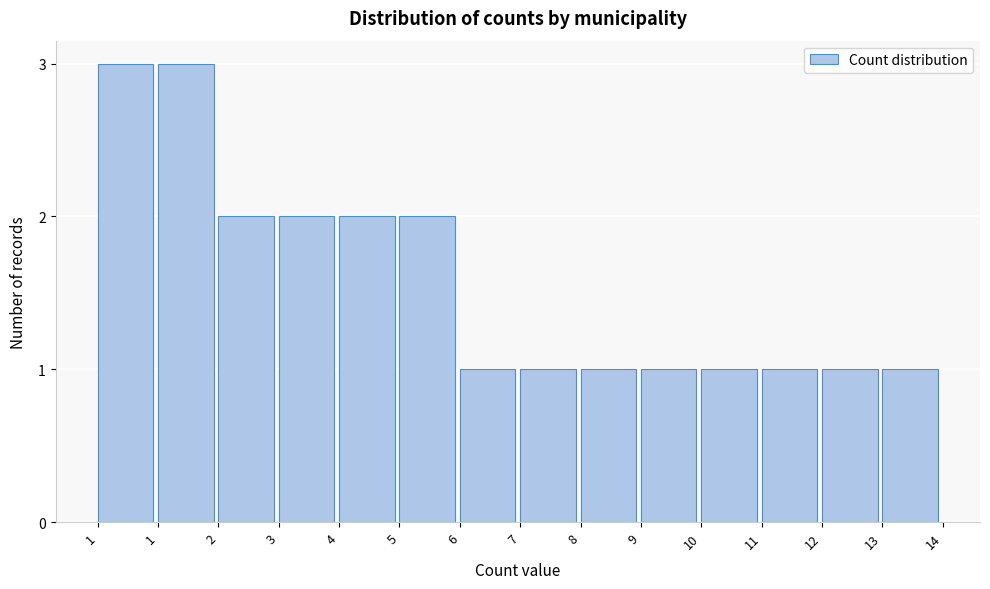

Are the bars horizontal?

No